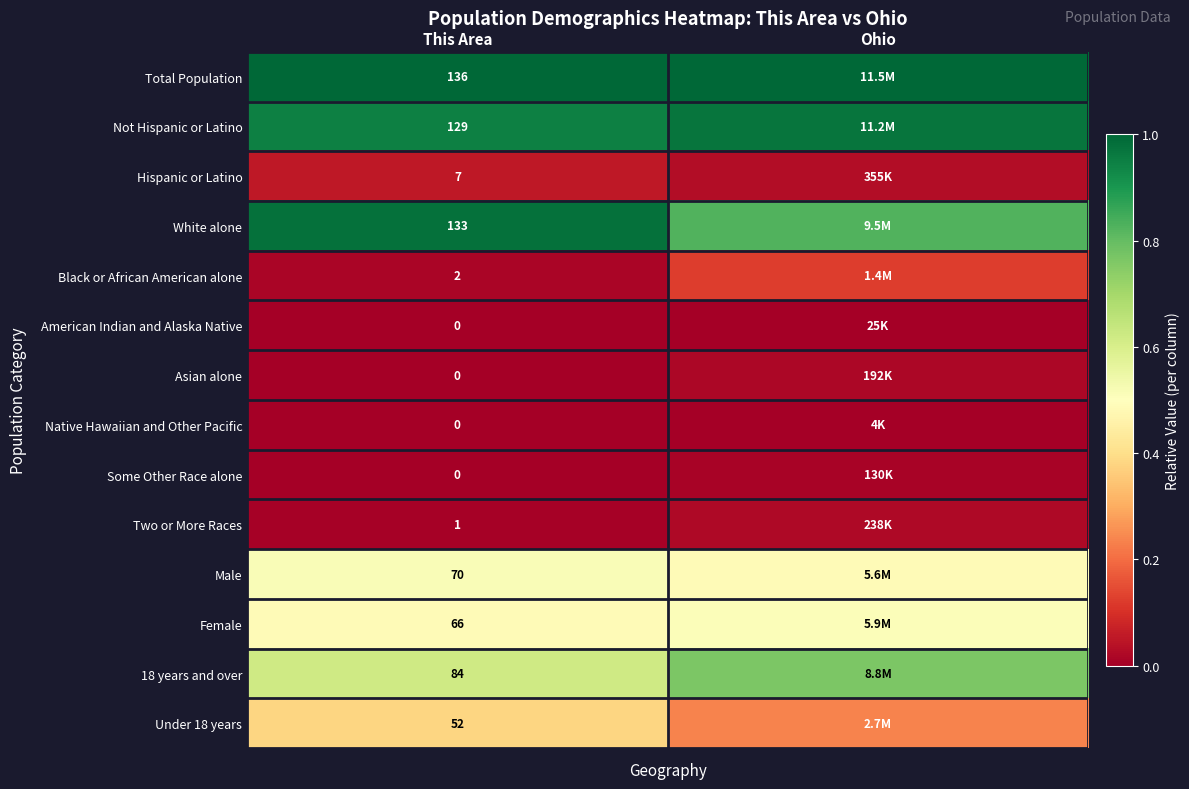

Is the value of Black or African American alone at This Area greater than the value of Under 18 years at This Area?

No